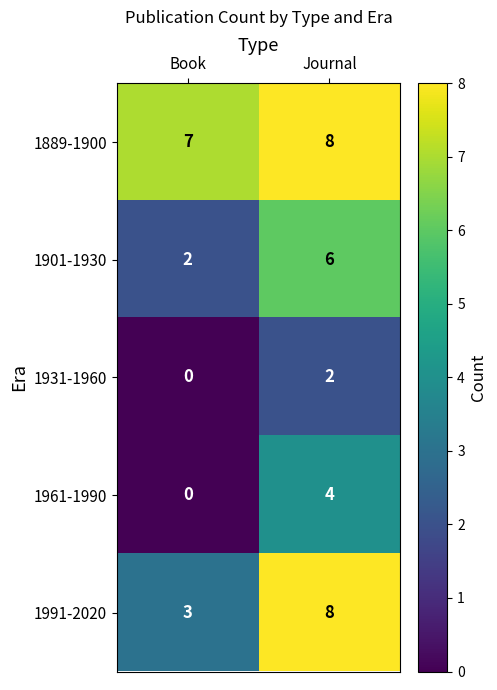

Between Book and Journal, which series saw the biggest shift?

1991-2020